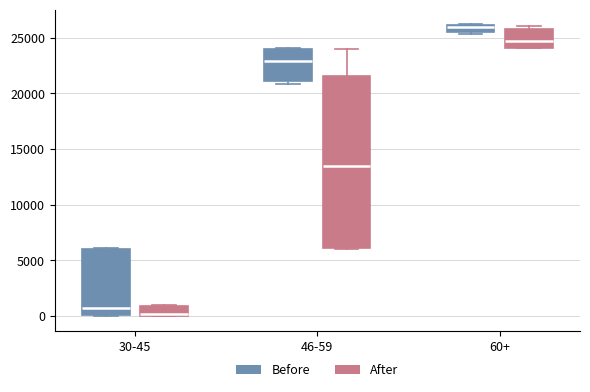

Comparing the boxes themselves (not the whiskers), which one is the tallest?

46-59 (After)